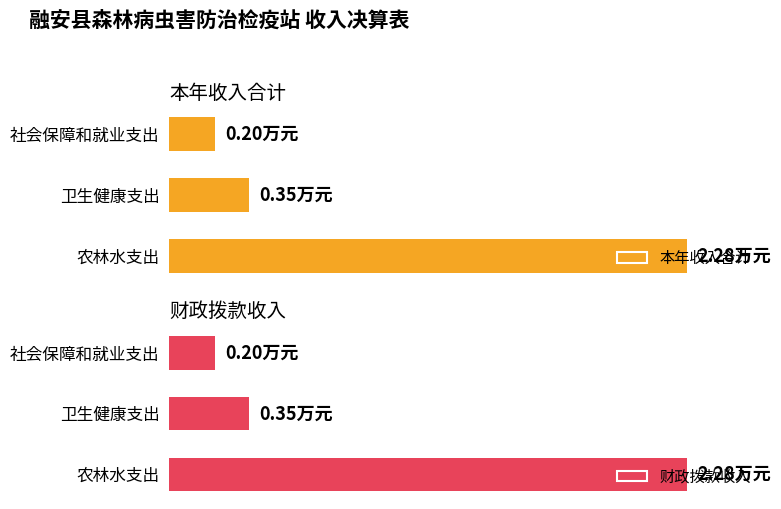

Reading left to right, what are all the values shown in this chart?

本年收入合计: 0.2	0.3	2.3
财政拨款收入: 0.2	0.3	2.3